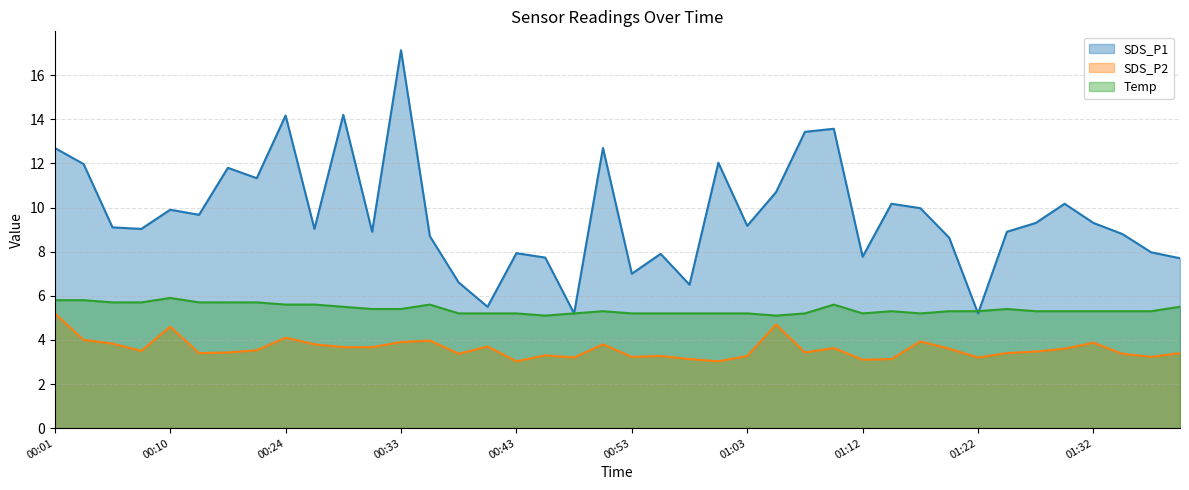

Reading left to right, list all the values displayed in this chart.

SDS_P1: 00:01=12.7	00:03=12.0	00:06=9.1	00:08=9.0	00:10=9.9	00:13=9.7	00:16=11.8	00:23=11.3	00:24=14.2	00:26=9.0	00:28=14.2	00:31=8.9	00:33=17.1	00:36=8.7	00:38=6.6	00:40=5.5	00:43=7.9	00:45=7.7	00:48=5.2	00:50=12.7	00:53=7.0	00:55=7.9	00:58=6.5	01:00=12.0	01:03=9.2	01:05=10.7	01:07=13.4	01:10=13.6	01:12=7.8	01:15=10.2	01:17=10.0	01:20=8.6	01:22=5.2	01:25=8.9	01:27=9.3	01:30=10.2	01:32=9.3	01:35=8.8	01:37=8.0	01:40=7.7
SDS_P2: 00:01=5.2	00:03=4.0	00:06=3.8	00:08=3.5	00:10=4.6	00:13=3.4	00:16=3.4	00:23=3.5	00:24=4.1	00:26=3.8	00:28=3.7	00:31=3.7	00:33=3.9	00:36=4.0	00:38=3.4	00:40=3.7	00:43=3.0	00:45=3.3	00:48=3.2	00:50=3.8	00:53=3.2	00:55=3.3	00:58=3.1	01:00=3.0	01:03=3.3	01:05=4.7	01:07=3.4	01:10=3.6	01:12=3.1	01:15=3.1	01:17=3.9	01:20=3.6	01:22=3.2	01:25=3.4	01:27=3.5	01:30=3.6	01:32=3.9	01:35=3.4	01:37=3.2	01:40=3.4
Temp: 00:01=5.8	00:03=5.8	00:06=5.7	00:08=5.7	00:10=5.9	00:13=5.7	00:16=5.7	00:23=5.7	00:24=5.6	00:26=5.6	00:28=5.5	00:31=5.4	00:33=5.4	00:36=5.6	00:38=5.2	00:40=5.2	00:43=5.2	00:45=5.1	00:48=5.2	00:50=5.3	00:53=5.2	00:55=5.2	00:58=5.2	01:00=5.2	01:03=5.2	01:05=5.1	01:07=5.2	01:10=5.6	01:12=5.2	01:15=5.3	01:17=5.2	01:20=5.3	01:22=5.3	01:25=5.4	01:27=5.3	01:30=5.3	01:32=5.3	01:35=5.3	01:37=5.3	01:40=5.5